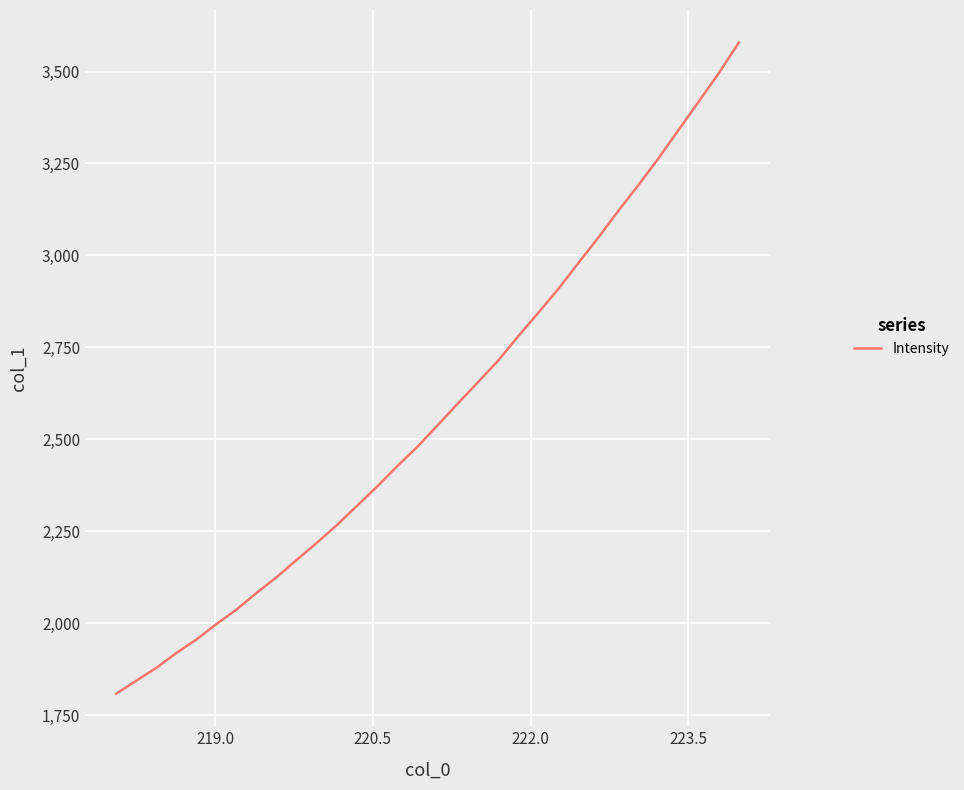

What is the greatest value displayed?

3578.8